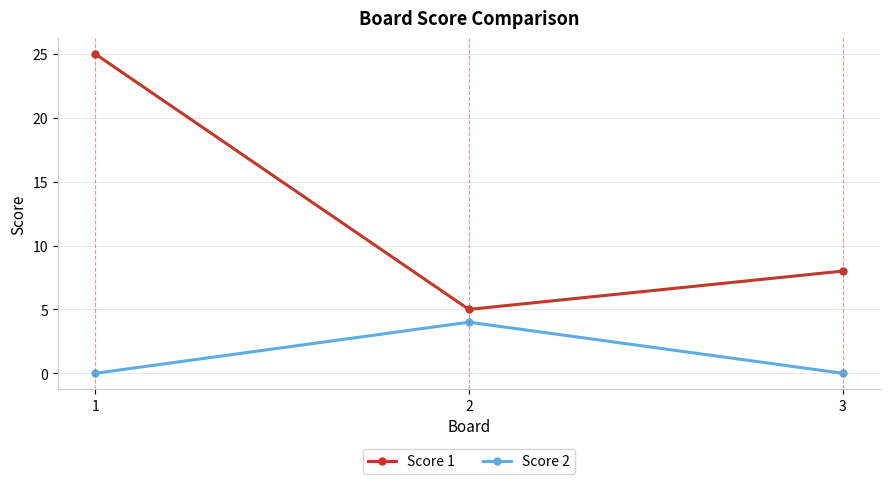

What is the total value across all series at 1?

25